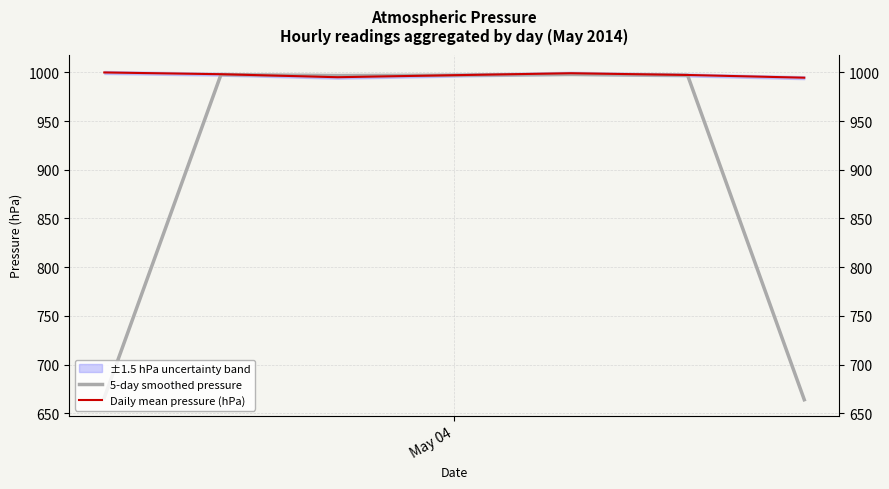

Does the chart display data point markers on the line(s)?

No